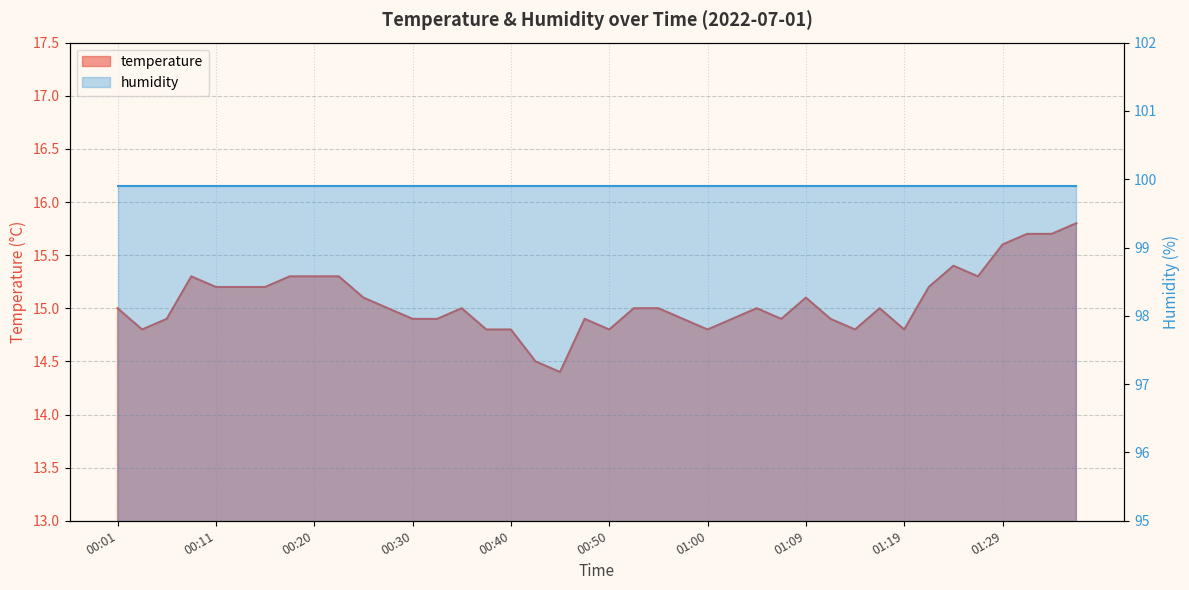

True or false: there are more than 1 points higher than both neighbors.

True